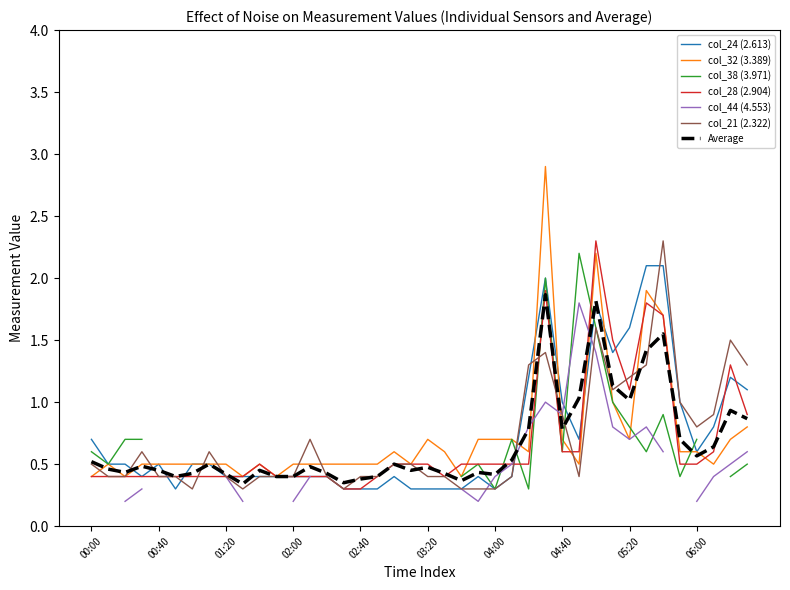

What is the maximum value for col_32 (3.389)?

2.9